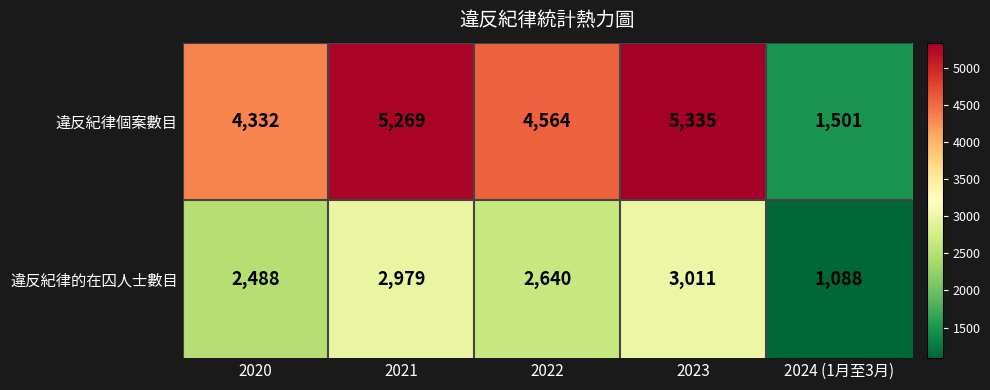

Which label corresponds to the largest value in the chart?

2023